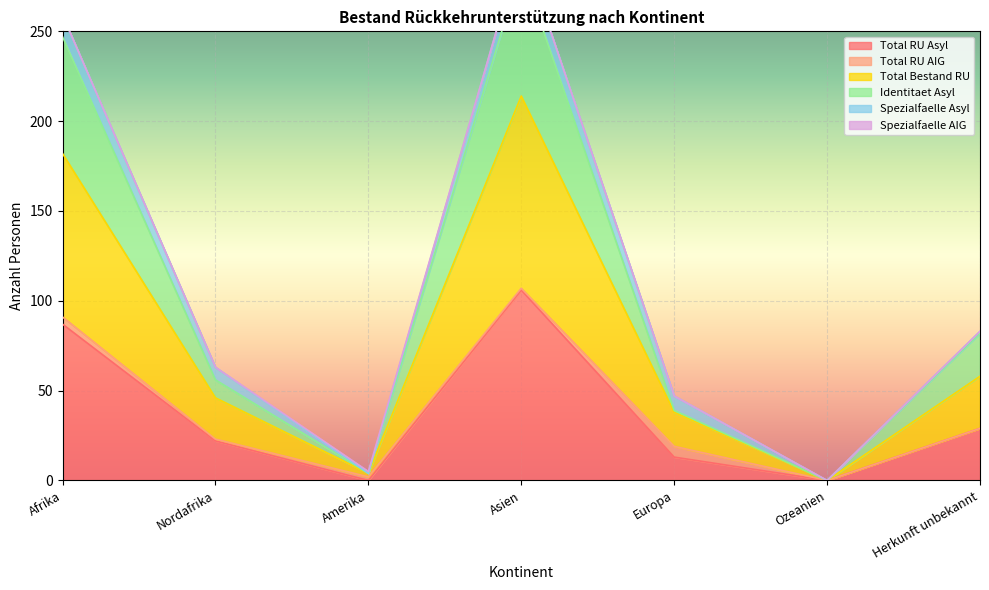

How many interior local peaks does the Total RU Asyl series have?

1